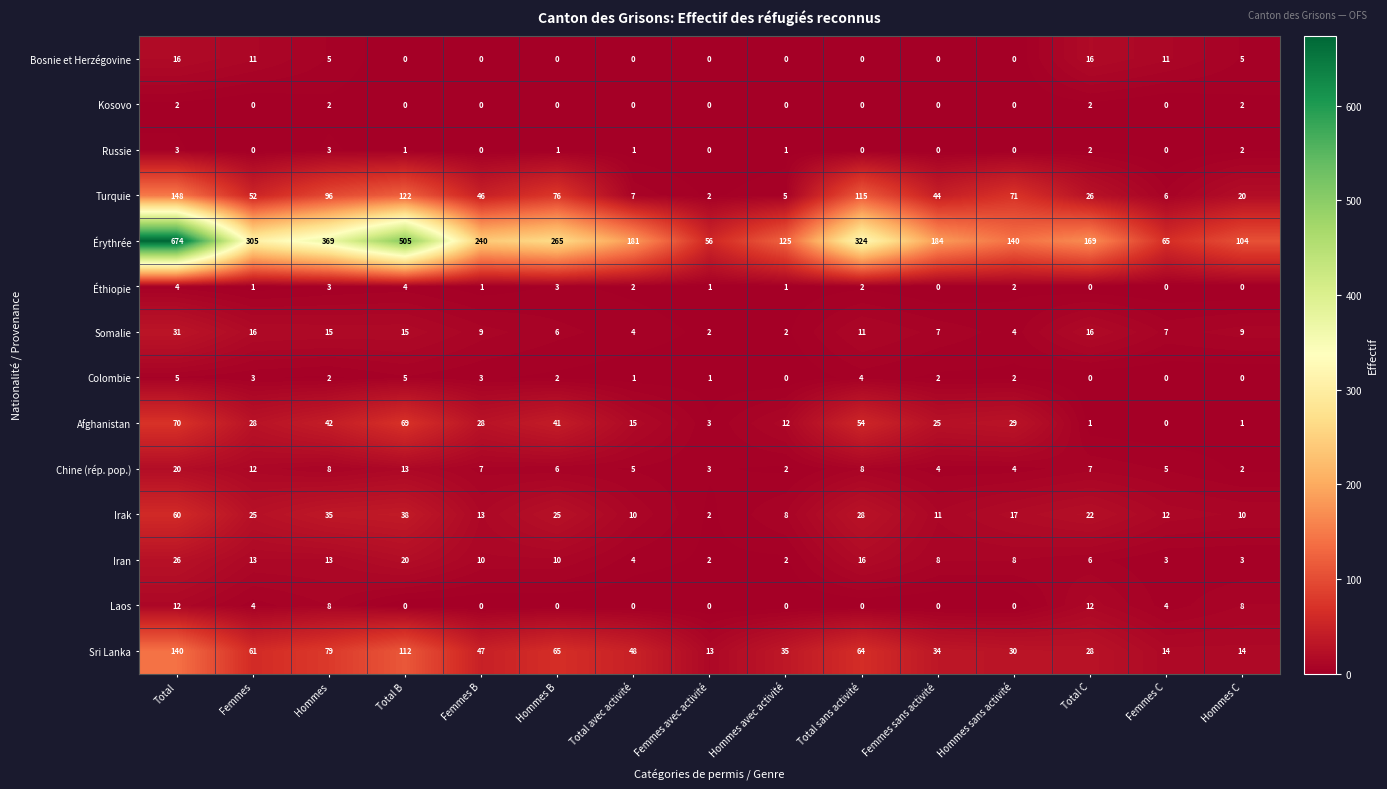

The value of Chine (rép. pop.) at Femmes B is 7. True or false?

True